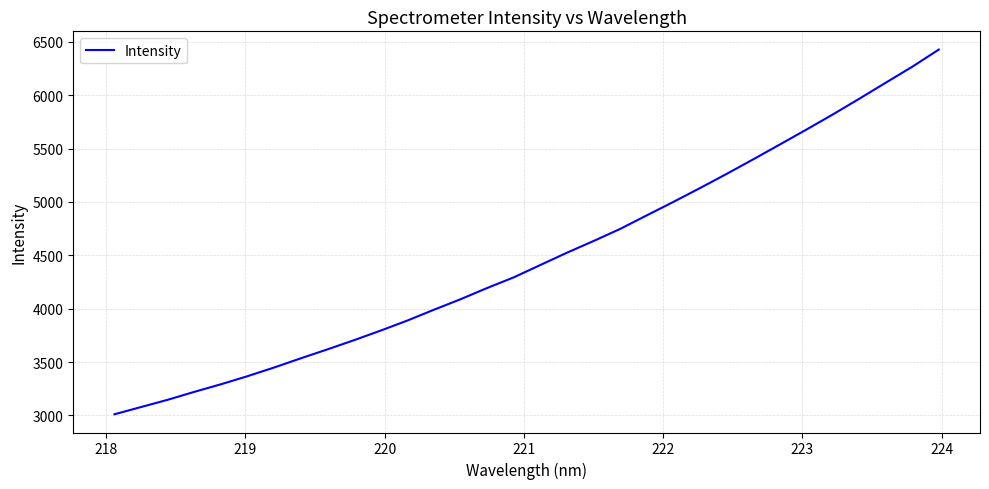

How many values exceed 4409?

16